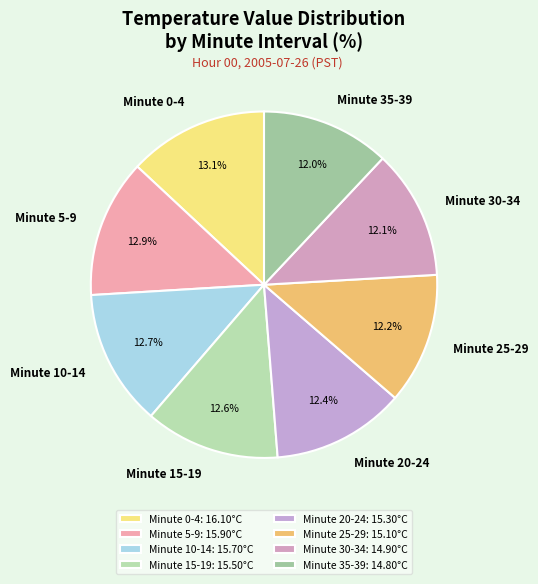

Count the number of slices in the pie.

8